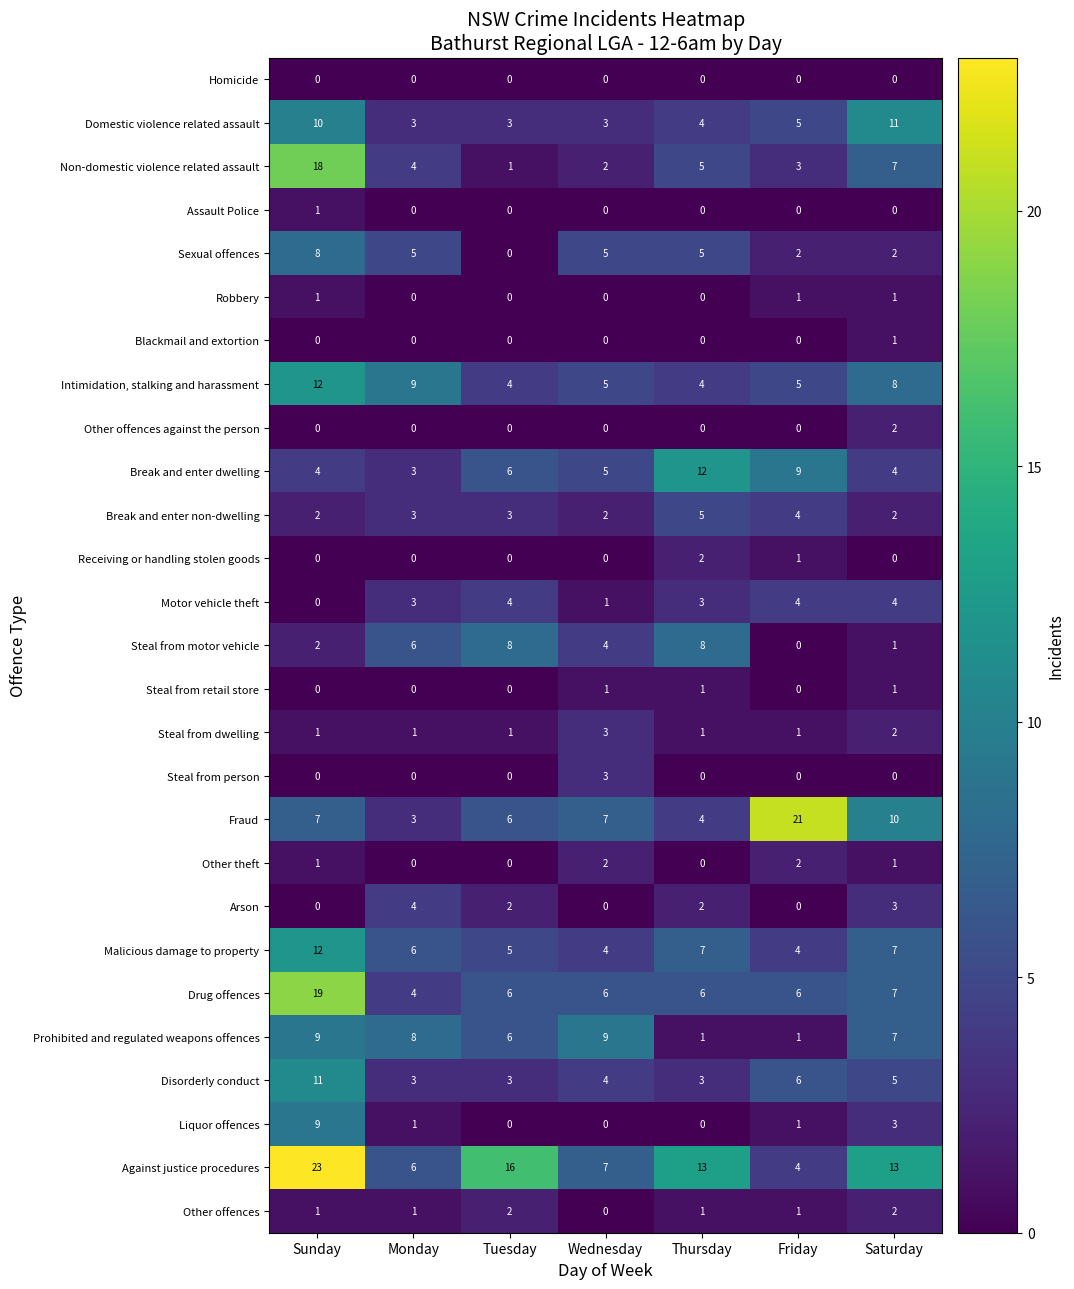

Where does the Malicious damage to property series first go above 6?

Sunday